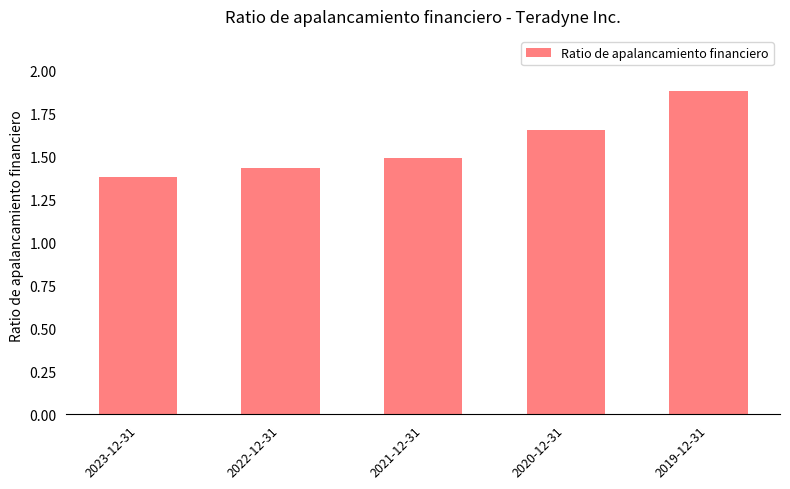

What is the difference between the maximum and minimum values?

0.5